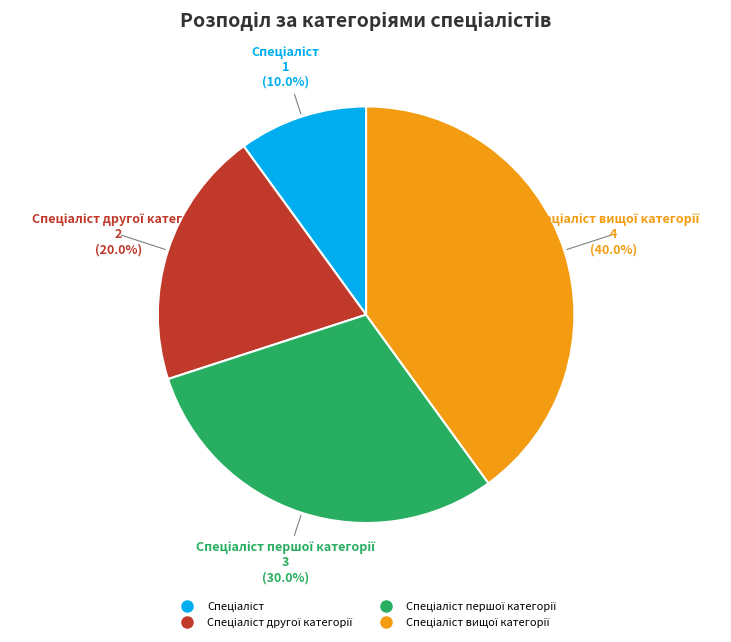

What is the smallest slice in the pie chart?

Спеціаліст